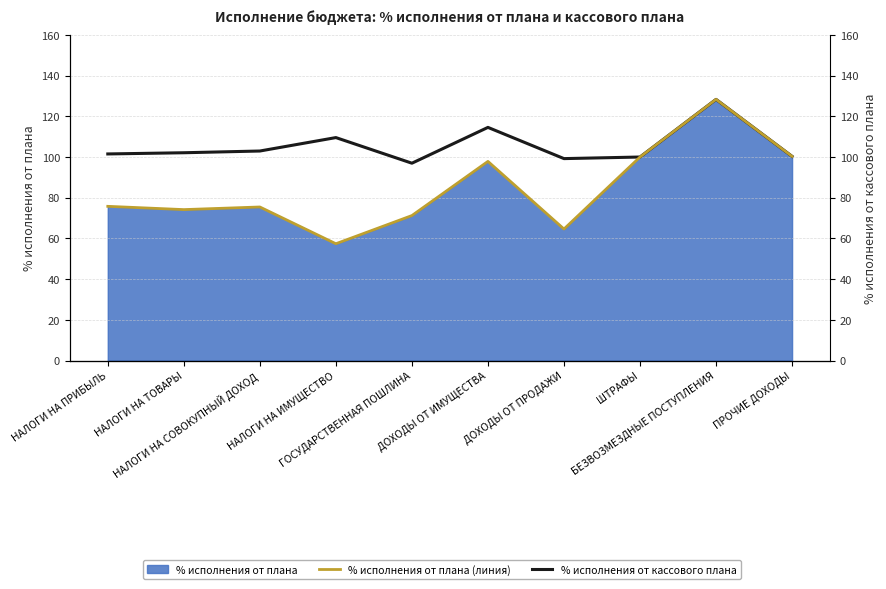

What is the label of the 7th point from the right?

НАЛОГИ НА ИМУЩЕСТВО